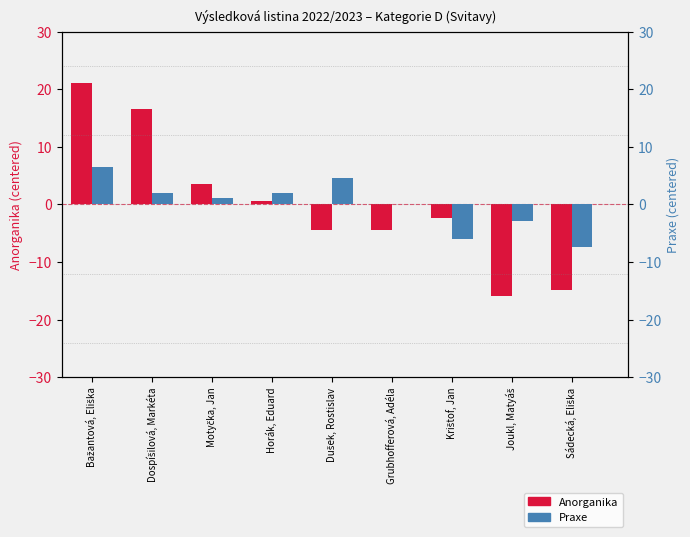

Is the value of Anorganika at Sádecká, Eliška greater than the value of Praxe at Dospíšilová, Markéta?

No